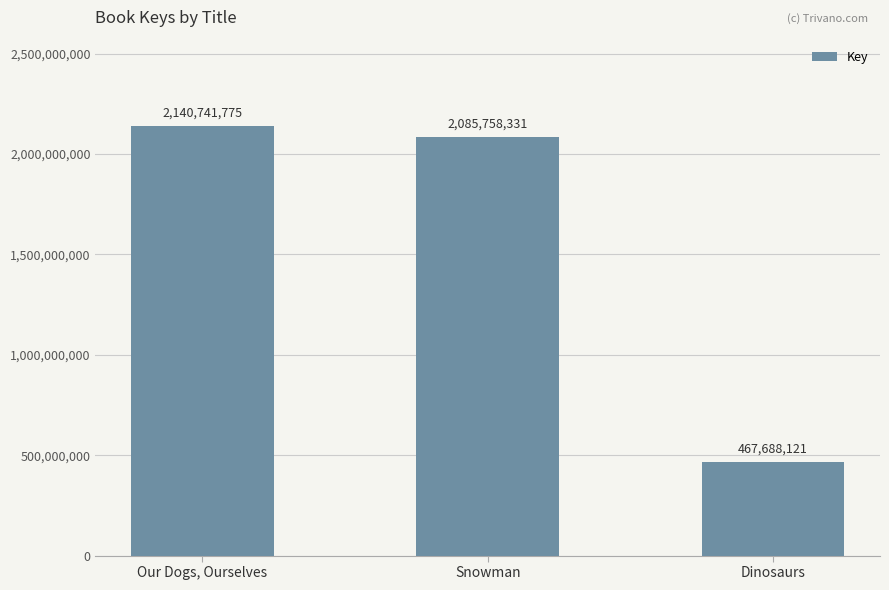

Which label corresponds to the smallest value in the chart?

Dinosaurs